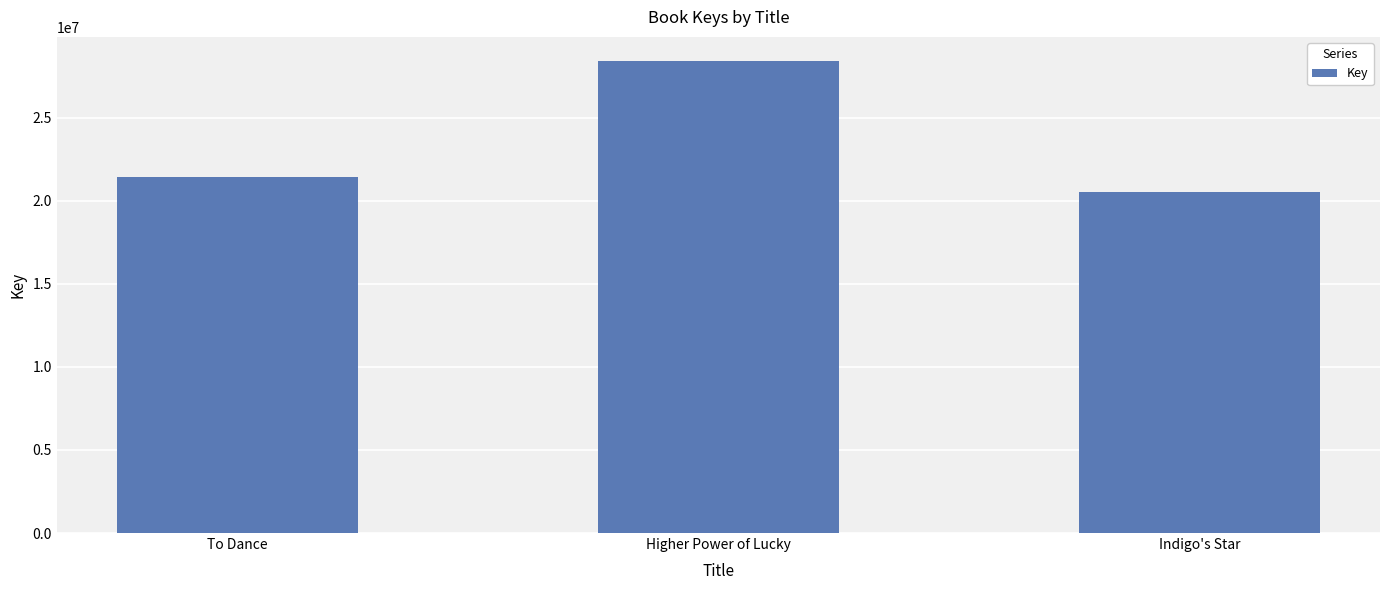

Reading left to right, extract all data points from this chart.

To Dance=21443448	Higher Power of Lucky=28434377	Indigo's Star=20539217